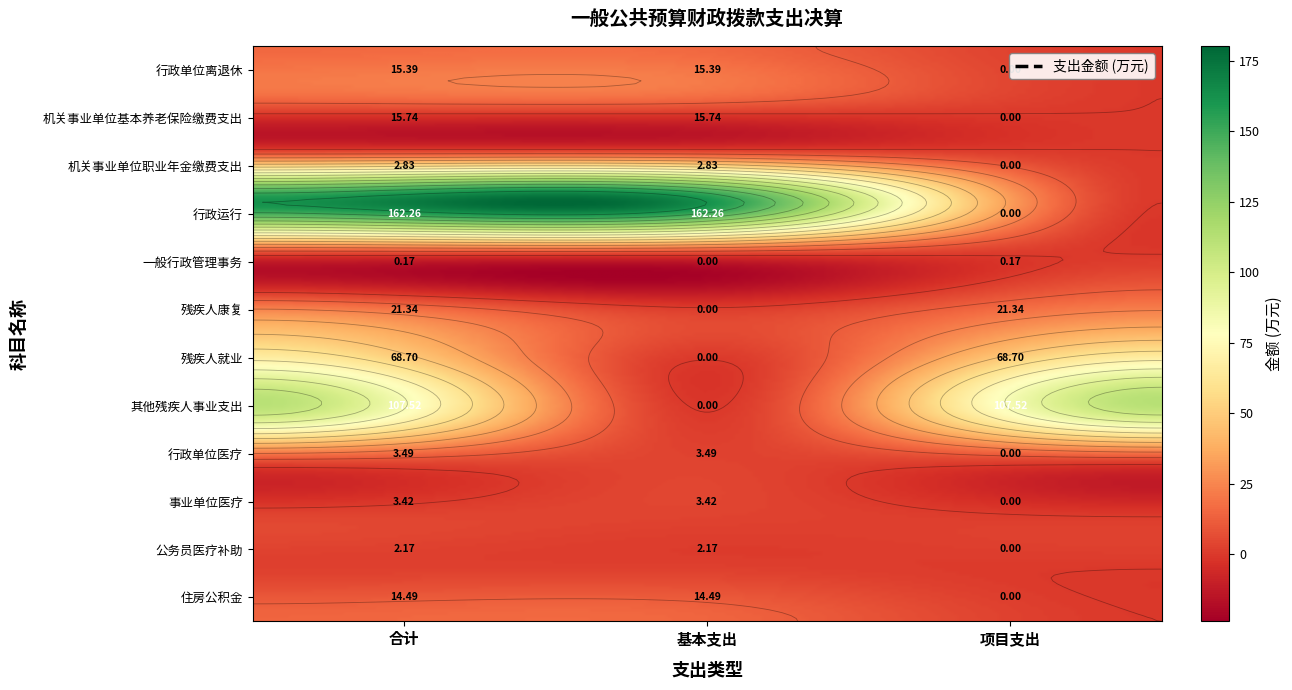

At how many categories does at least one series exceed 141?

2